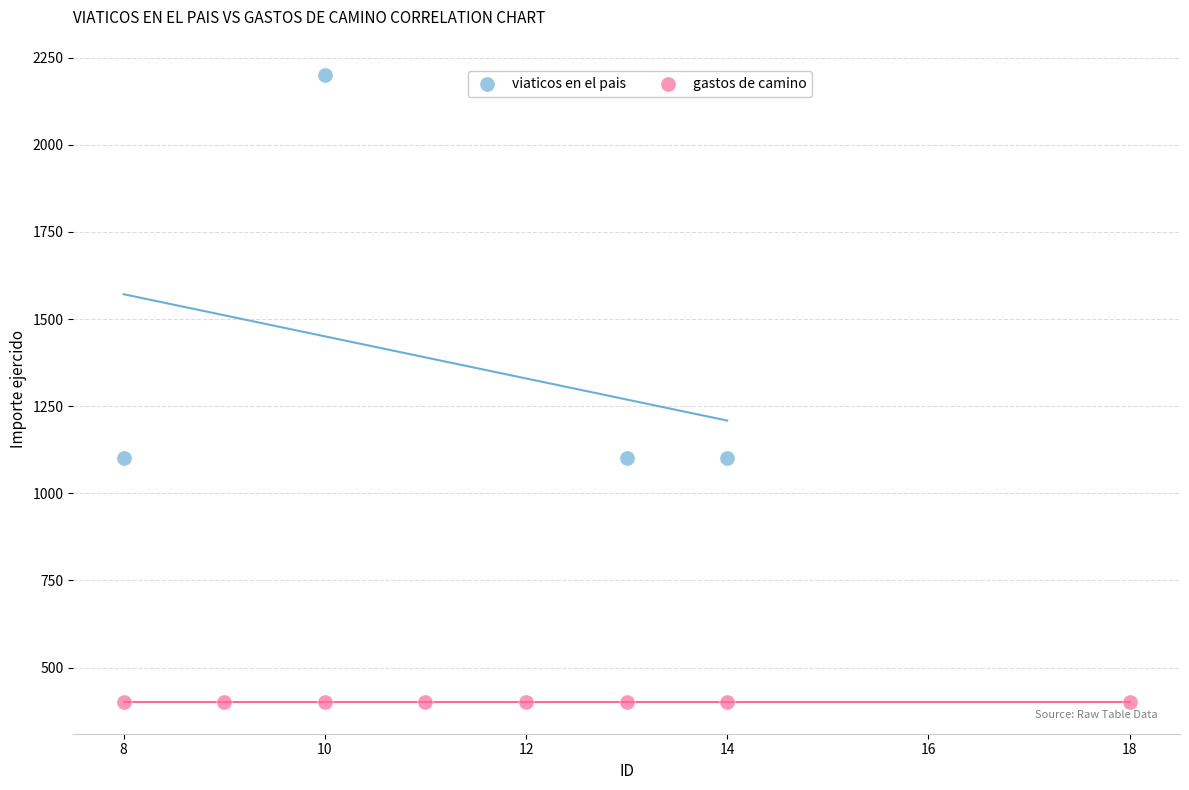

Which series contains the highest Y value?

viaticos en el pais